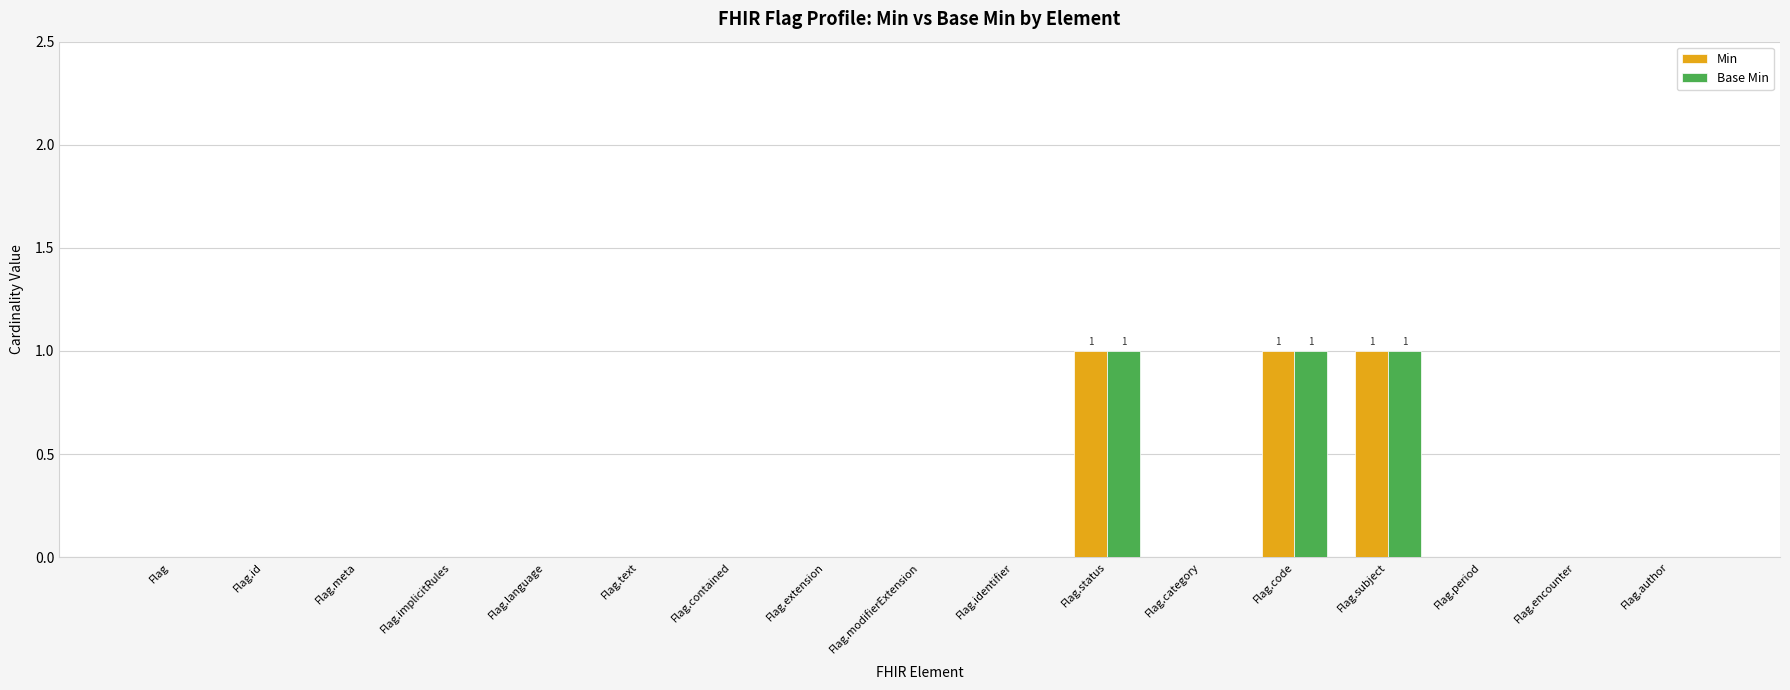

The Base Min series shows 0 at Flag.category. True or false?

True